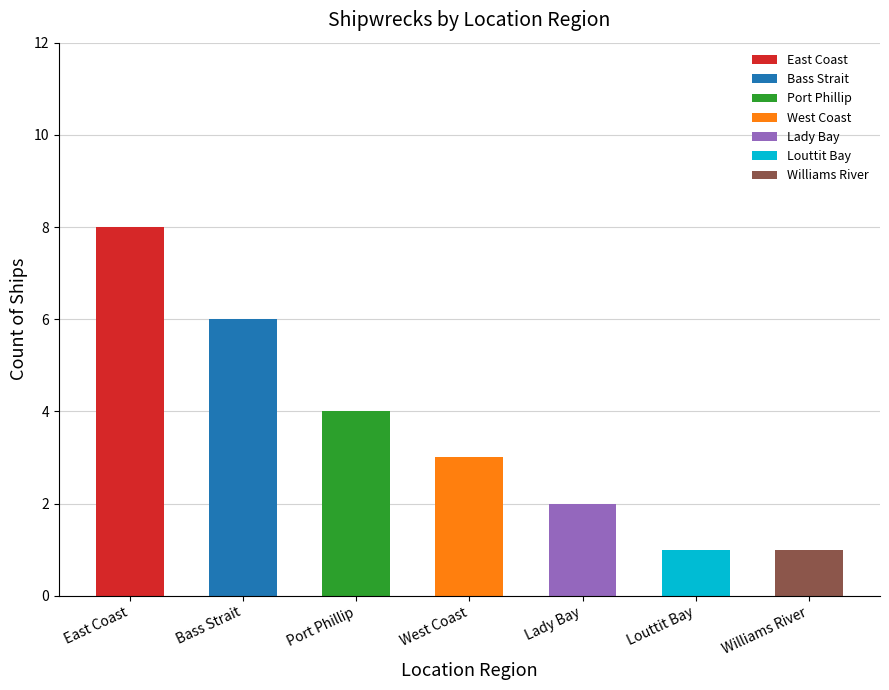

What is the label of the 1st bar from the left?

East Coast